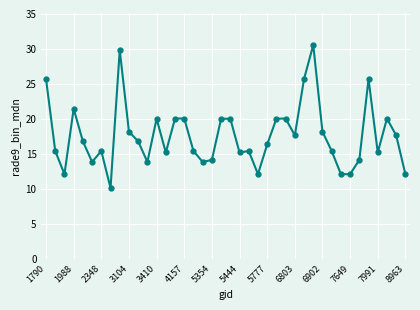

True or false: there are more than 1 points higher than both neighbors.

True